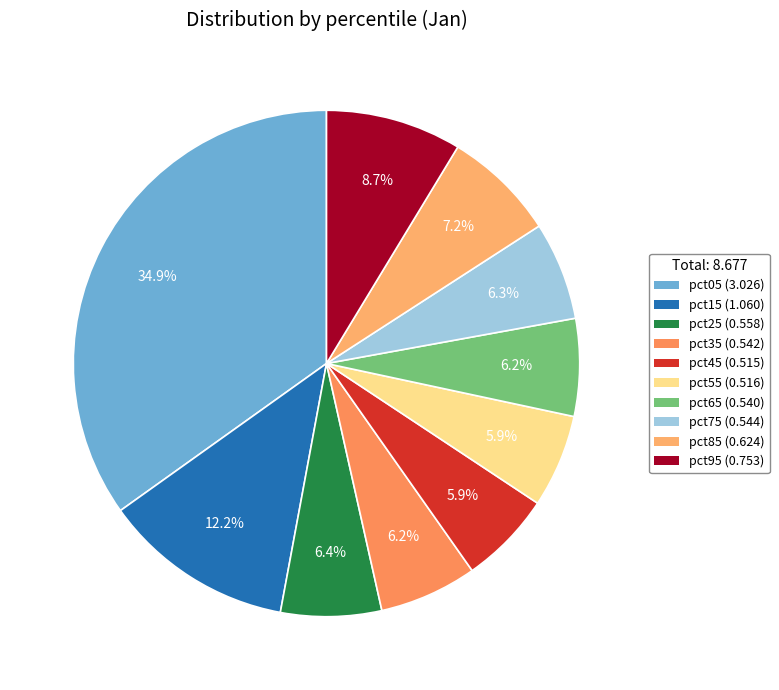

How many segments does this pie chart have?

10